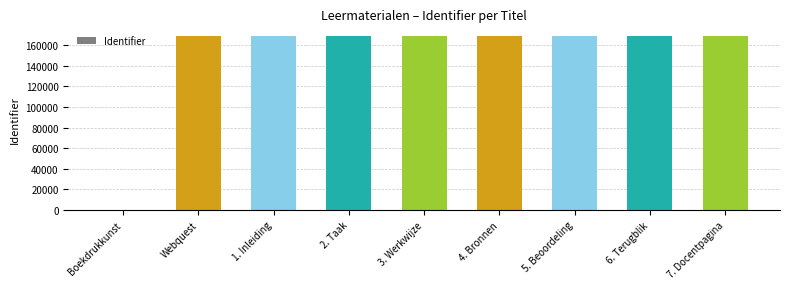

What is the ratio of the value at 1. Inleiding to the value at 2. Taak?

1.0